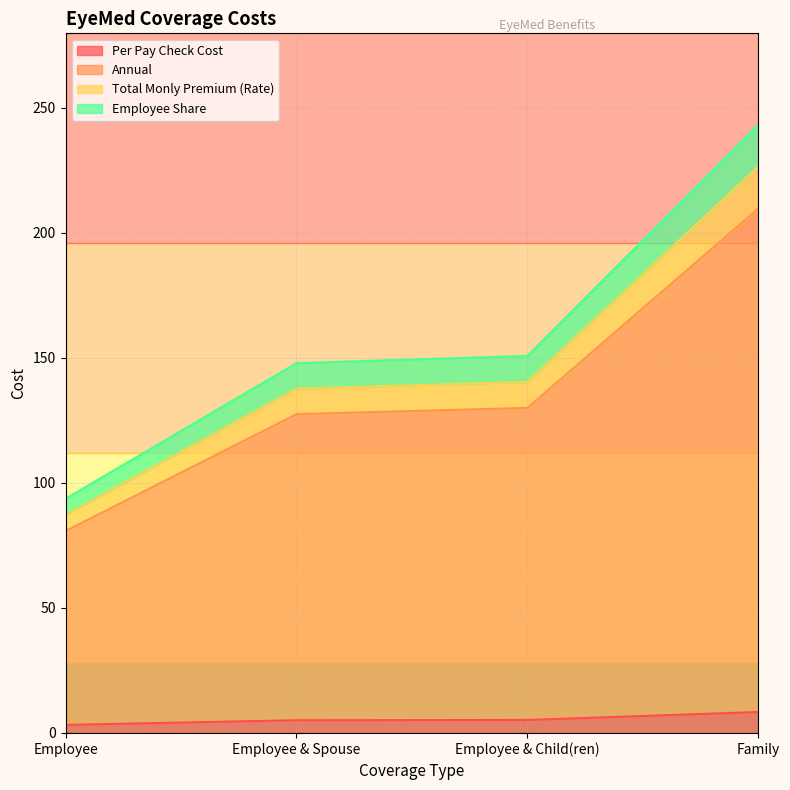

True or false: Per Pay Check Cost has a value of 4.7 at Family.

False